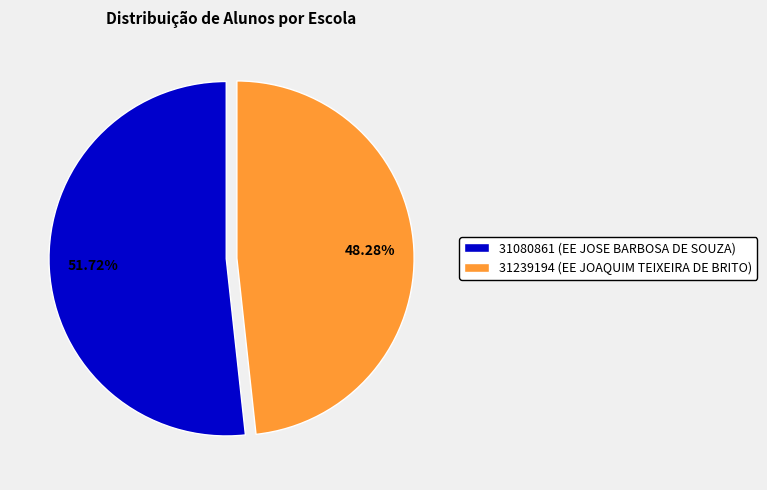

To the nearest percent, what is the difference between the 31080861 and 31239194 slice percentages?

3%